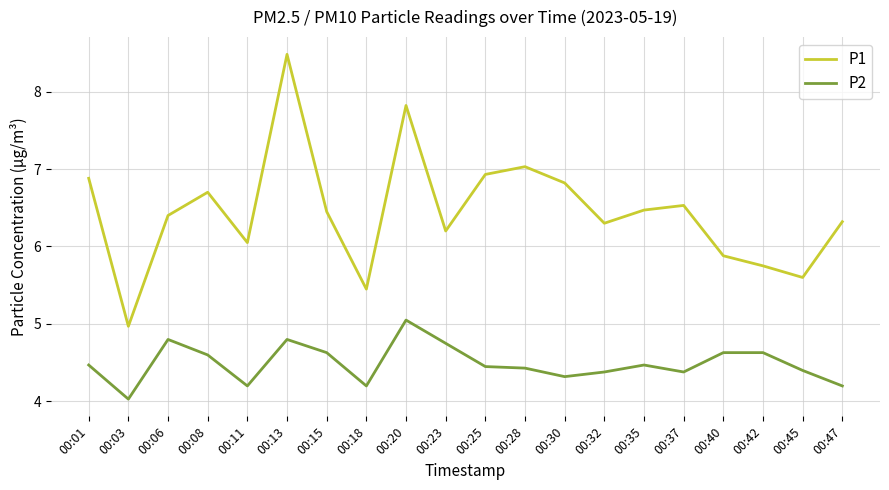

The value of P1 at 00:06 is 9.5. True or false?

False